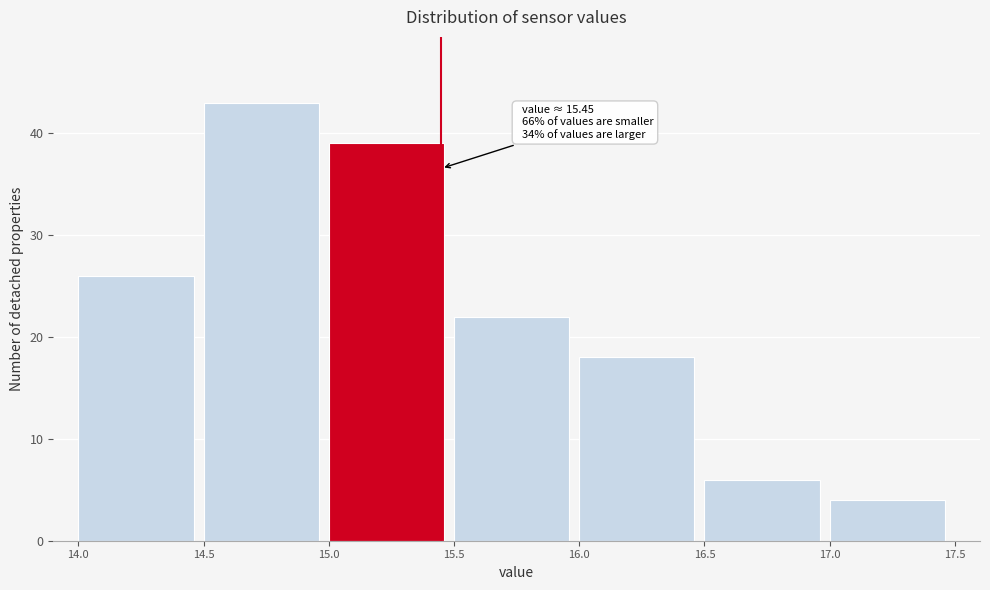

Over which range of the x-axis is the bar tallest?

14.5 to 15.0